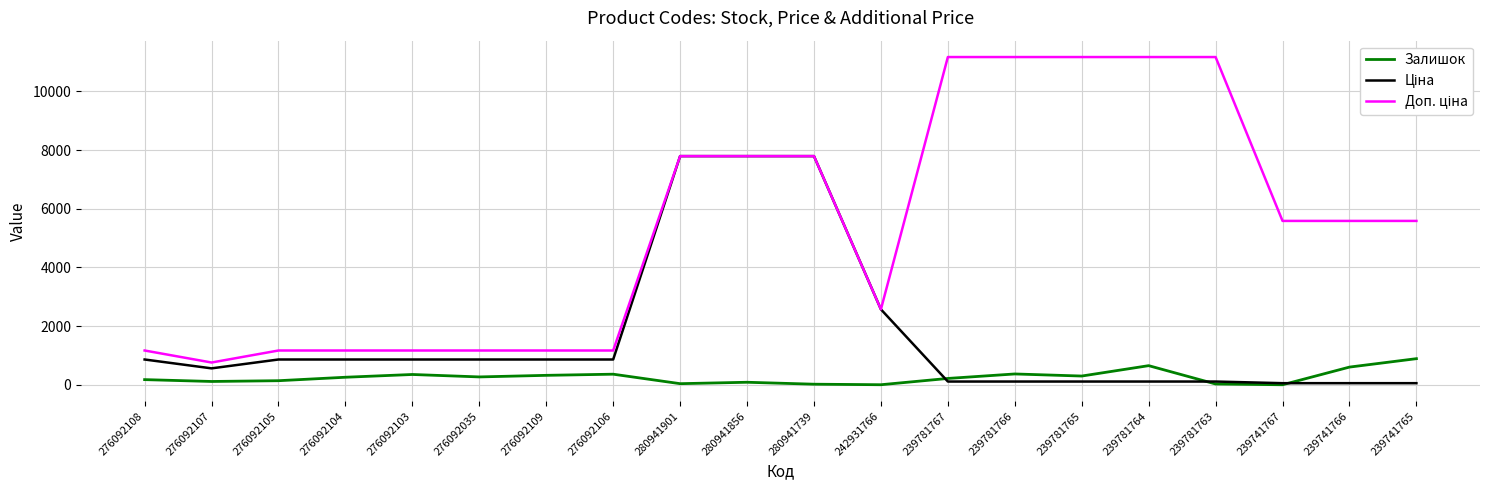

What is the difference between the highest and lowest values at 276092106?

807.2